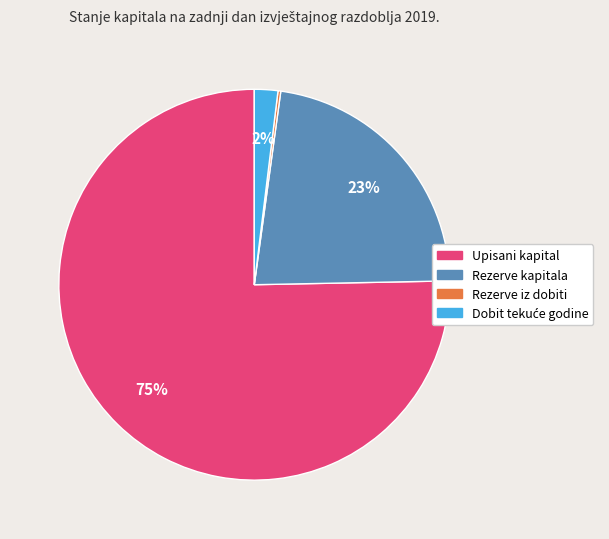

To the nearest percent, what is the difference between the largest and smallest slice percentages?

75%